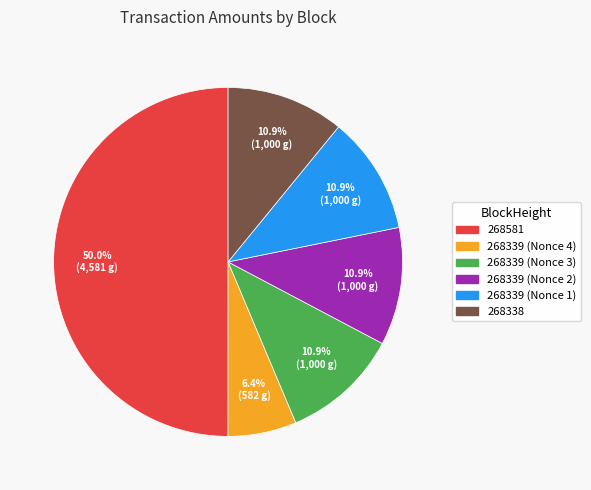

Which category has the biggest portion of the pie?

268581